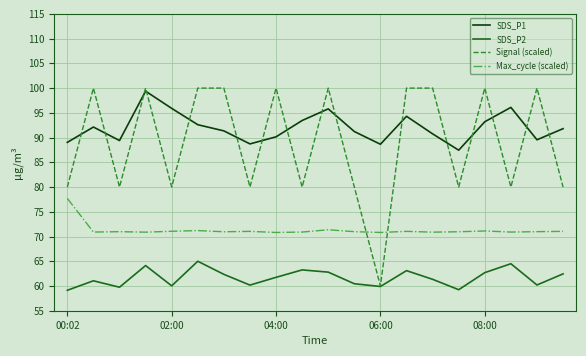

How many series are shown in this chart?

4